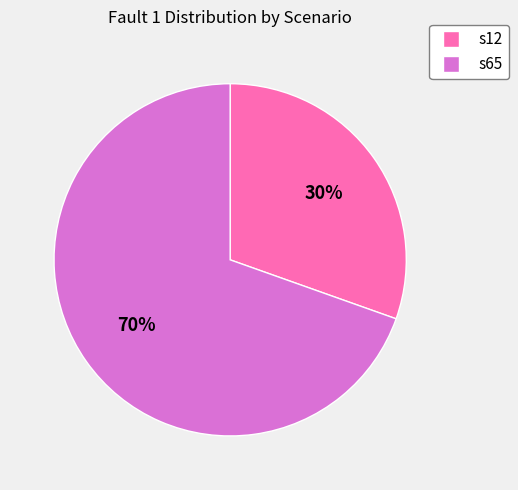

What percentage is the s12 slice, to the nearest percent?

30%